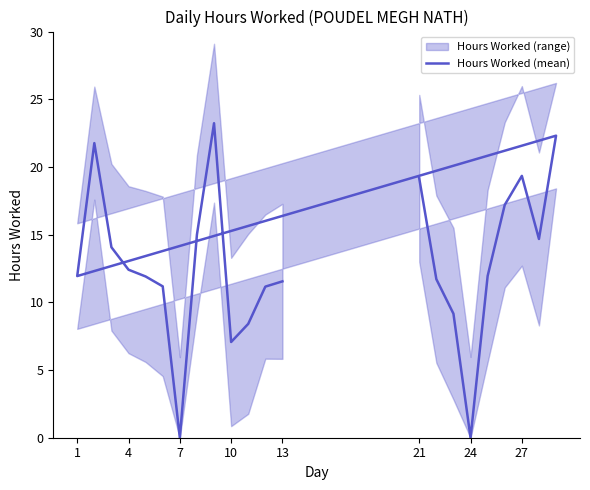

Is it true that the value at 19 is 13.3?

False